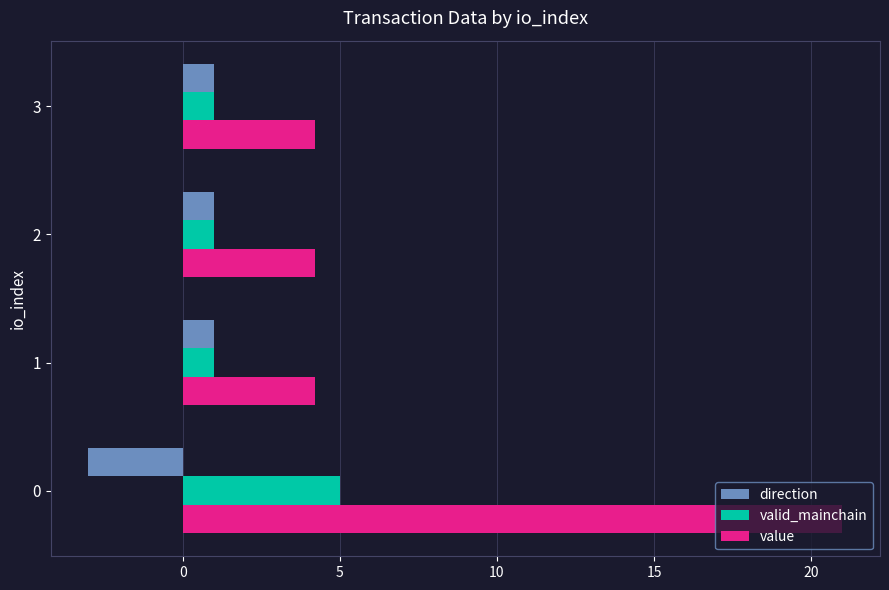

At 0, list the series in order from smallest to largest.

direction, valid_mainchain, value